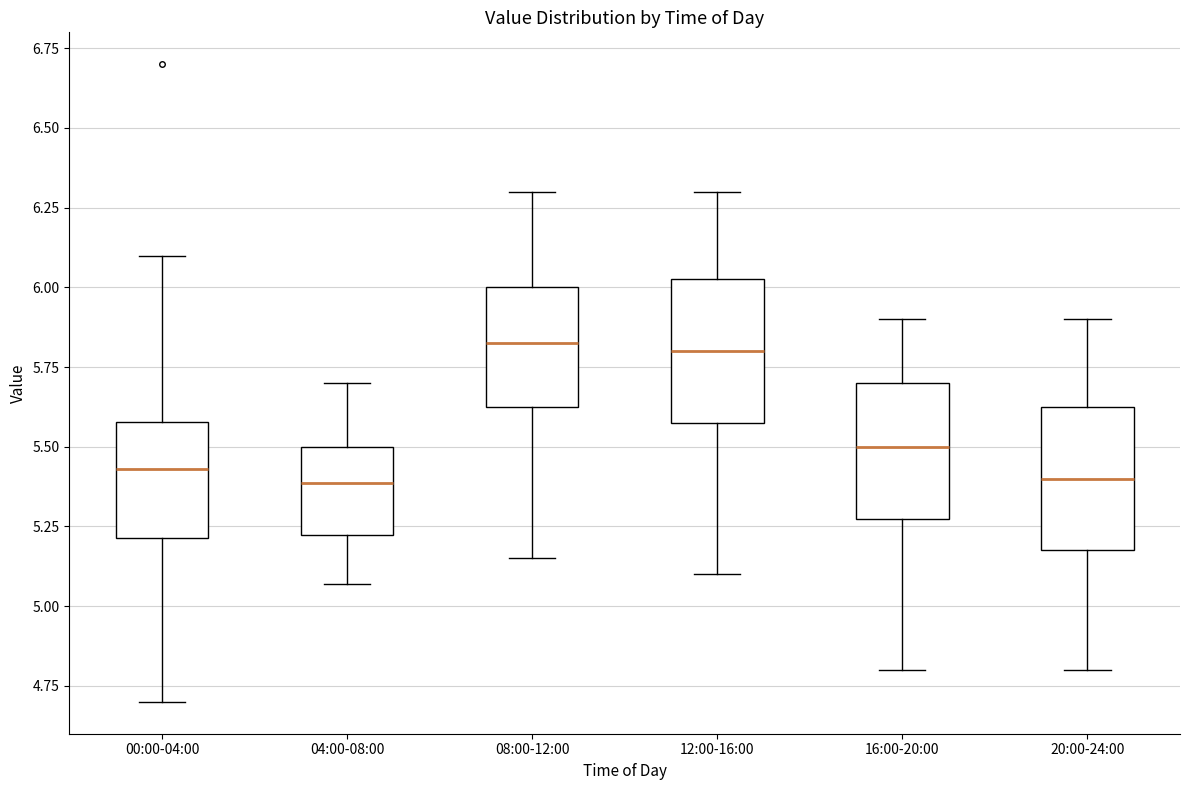

Where does the upper whisker of the box for 12:00-16:00 end on the y-axis? The values are not printed on the chart, so give them approximately, as read against the axis.

6.30